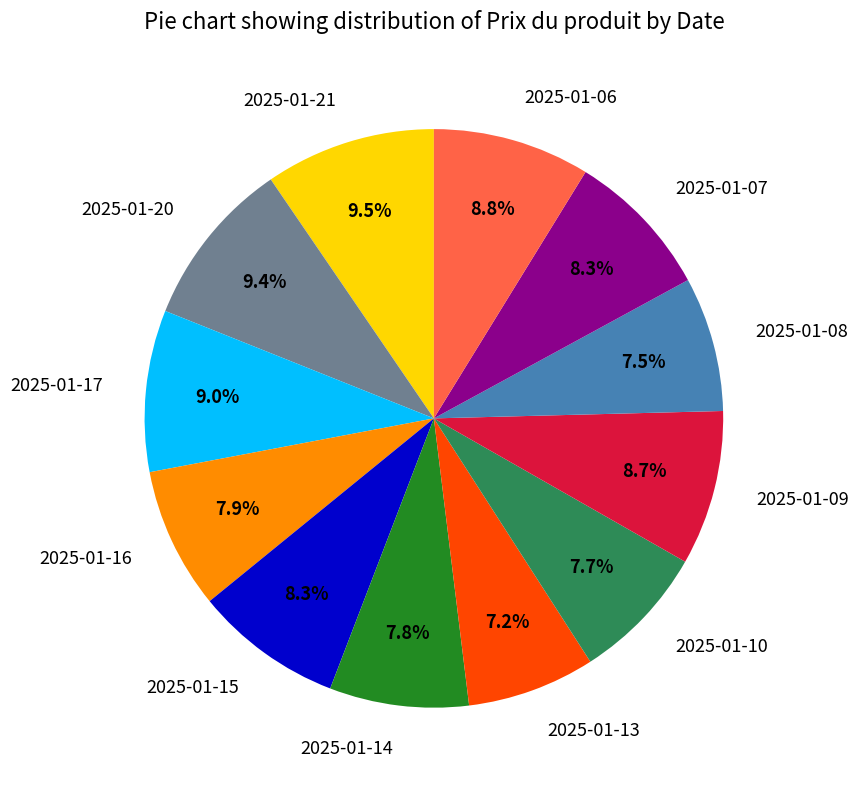

Is there a majority slice in this chart?

No